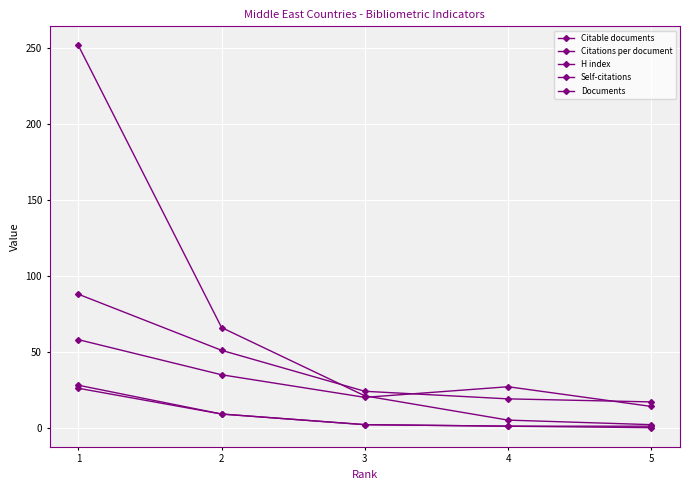

What is the difference between the maximum and minimum values in the Citable documents series?

26.0